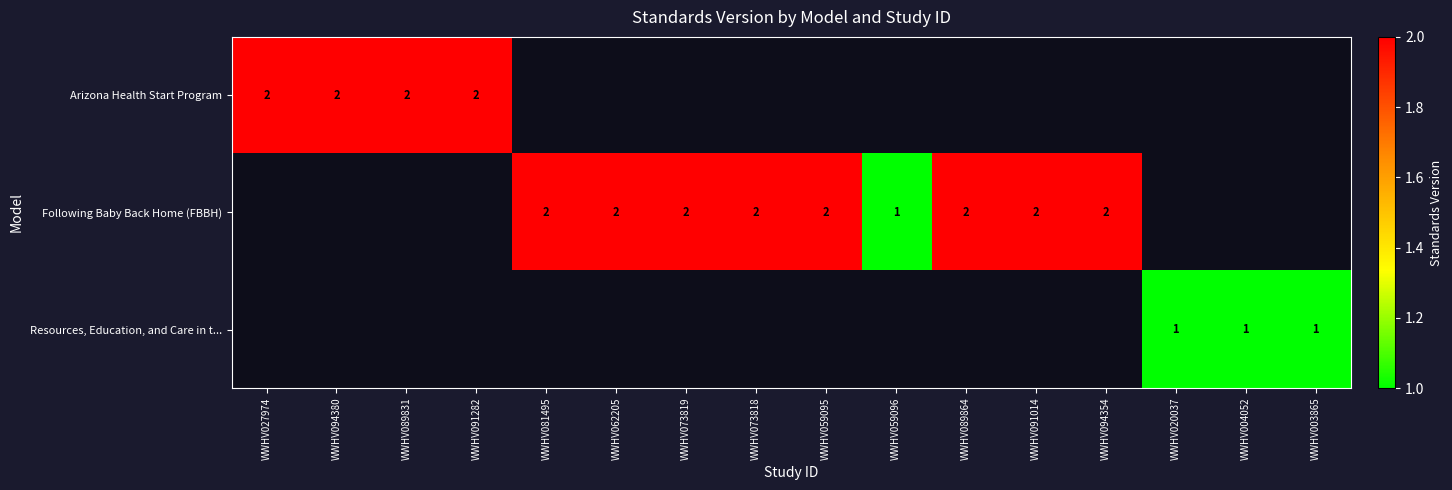

The value of Following Baby Back Home (FBBH) at WWHV059095 is 2. True or false?

True